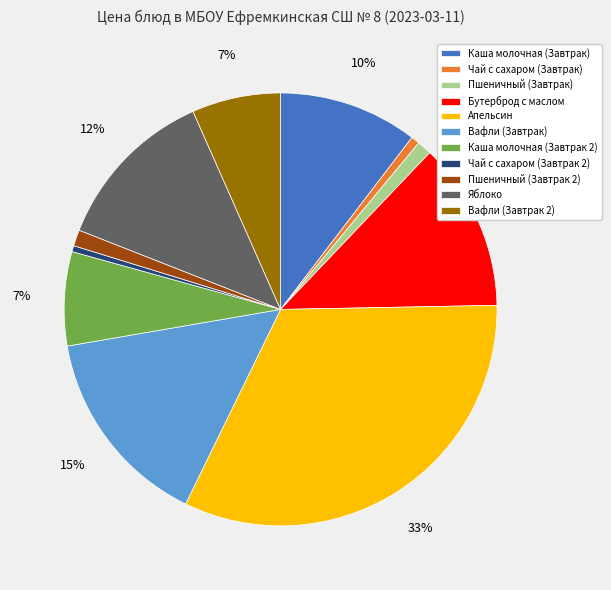

Which category has the biggest portion of the pie?

Апельсин